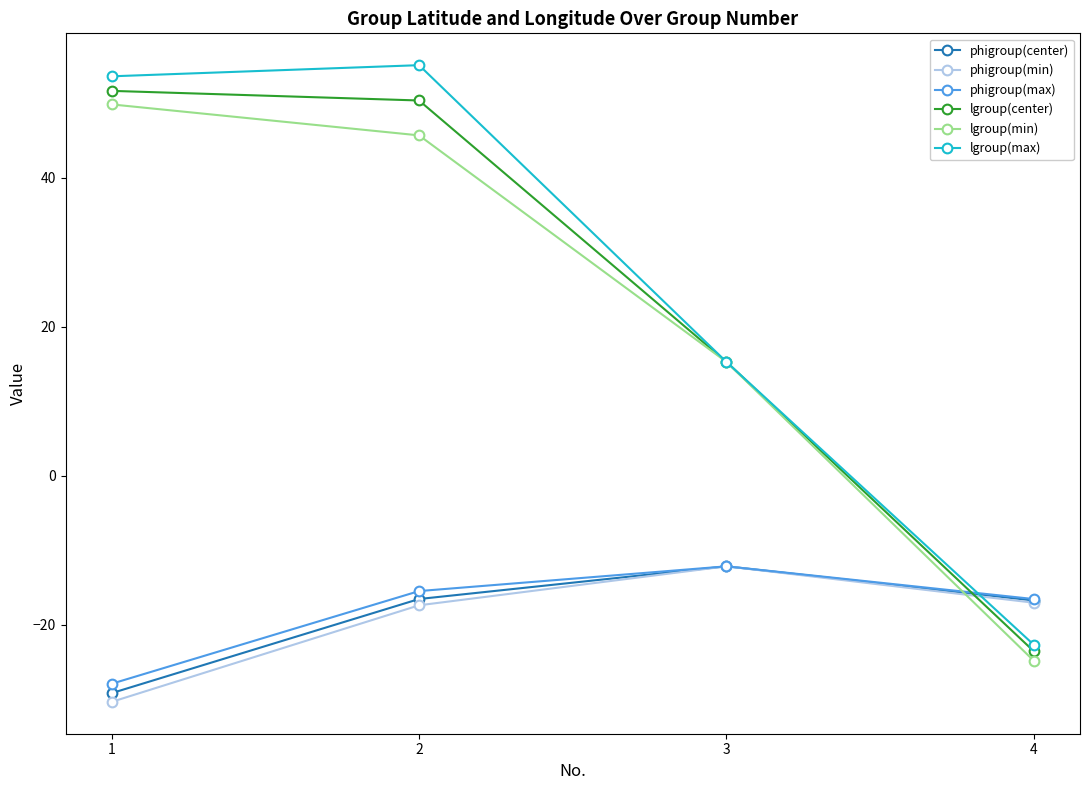

Which category has the lowest value across all series?

1